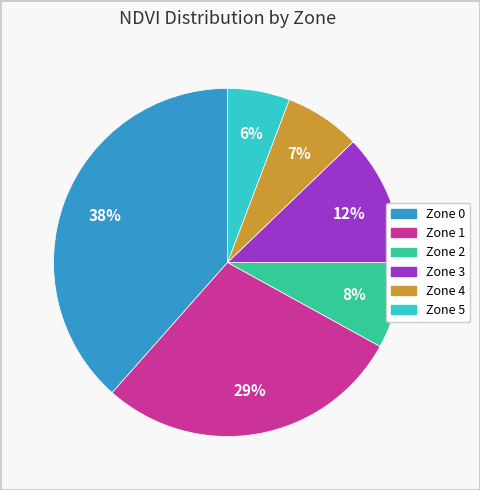

Rank the categories by value from lowest to highest.

Zone 5, Zone 4, Zone 2, Zone 3, Zone 1, Zone 0